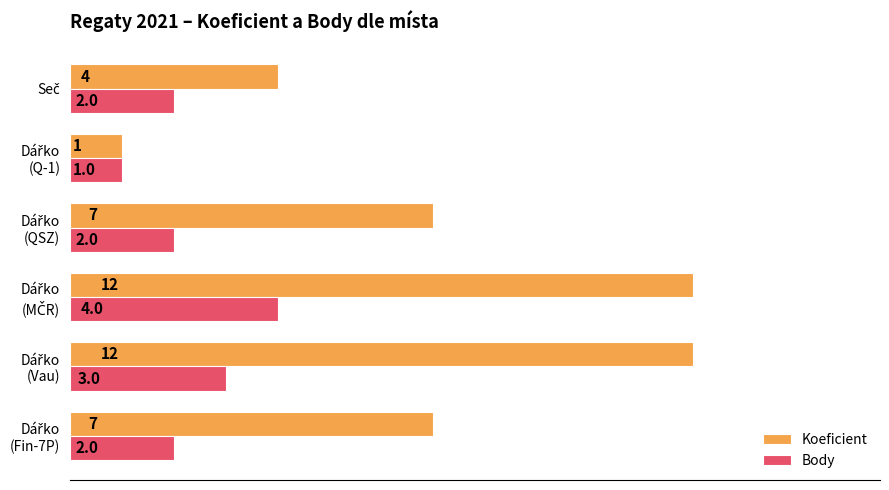

List the series in order of their peak value, highest first.

Koeficient, Body